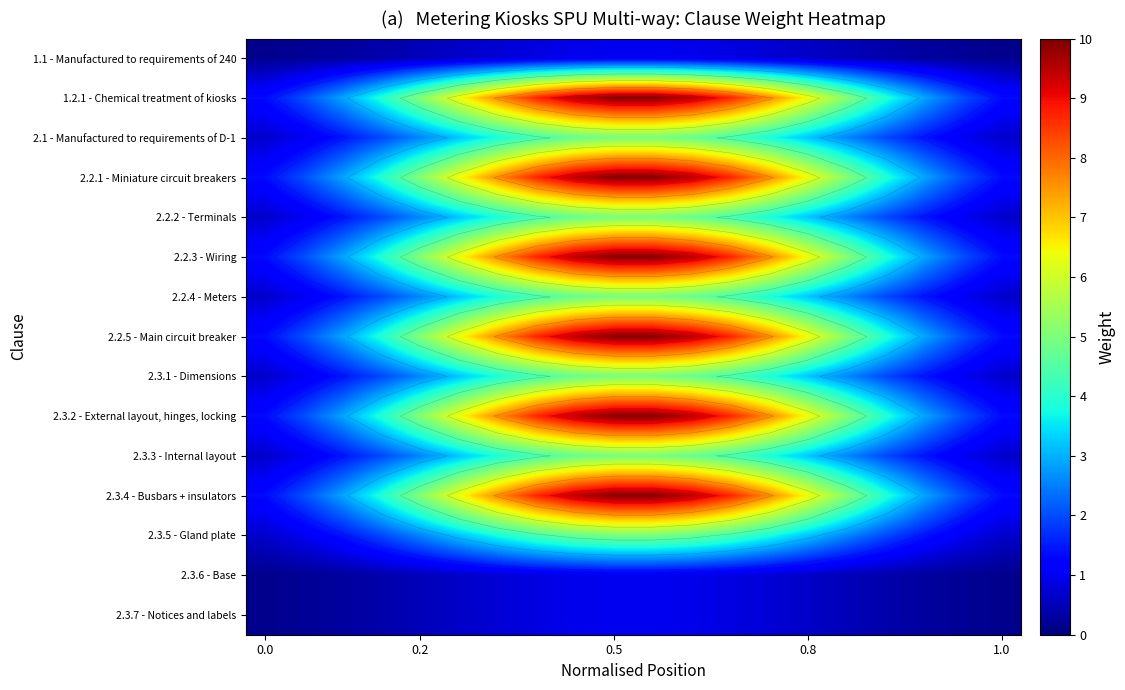

What is the lowest value of the 2.1 - Manufactured to requirements of D-1 series?

0.7